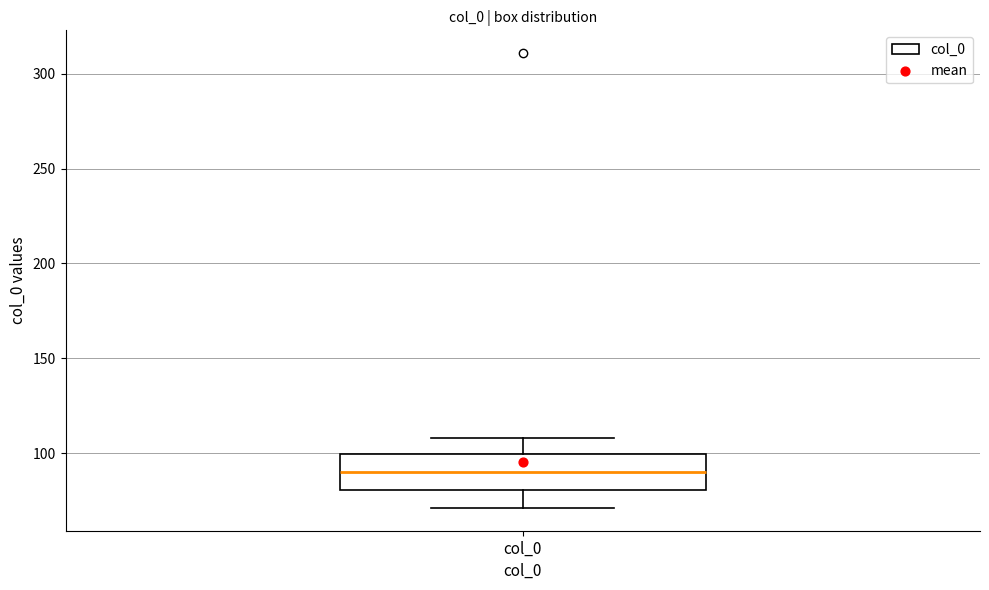

Where is the lower edge of the box for col_0 on the y-axis? The values are not printed on the chart, so give them approximately, as read against the axis.

80